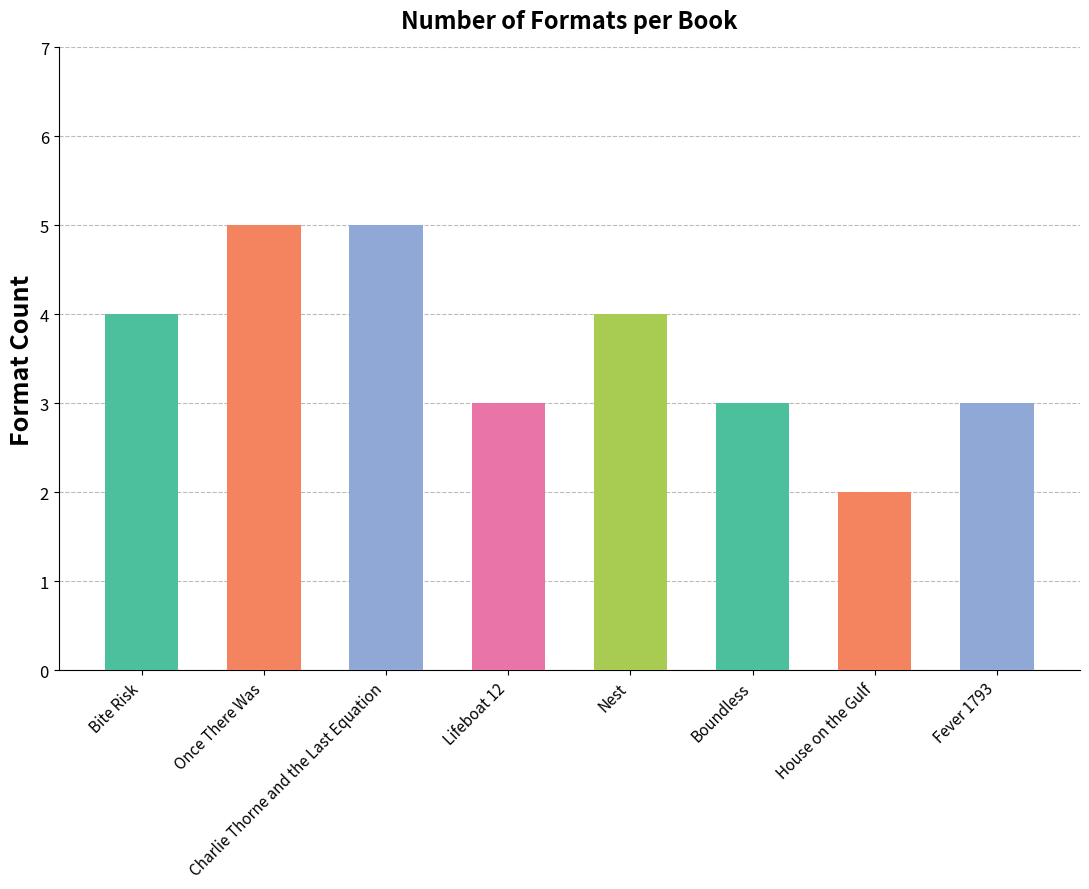

What is the difference between the maximum and minimum values?

3